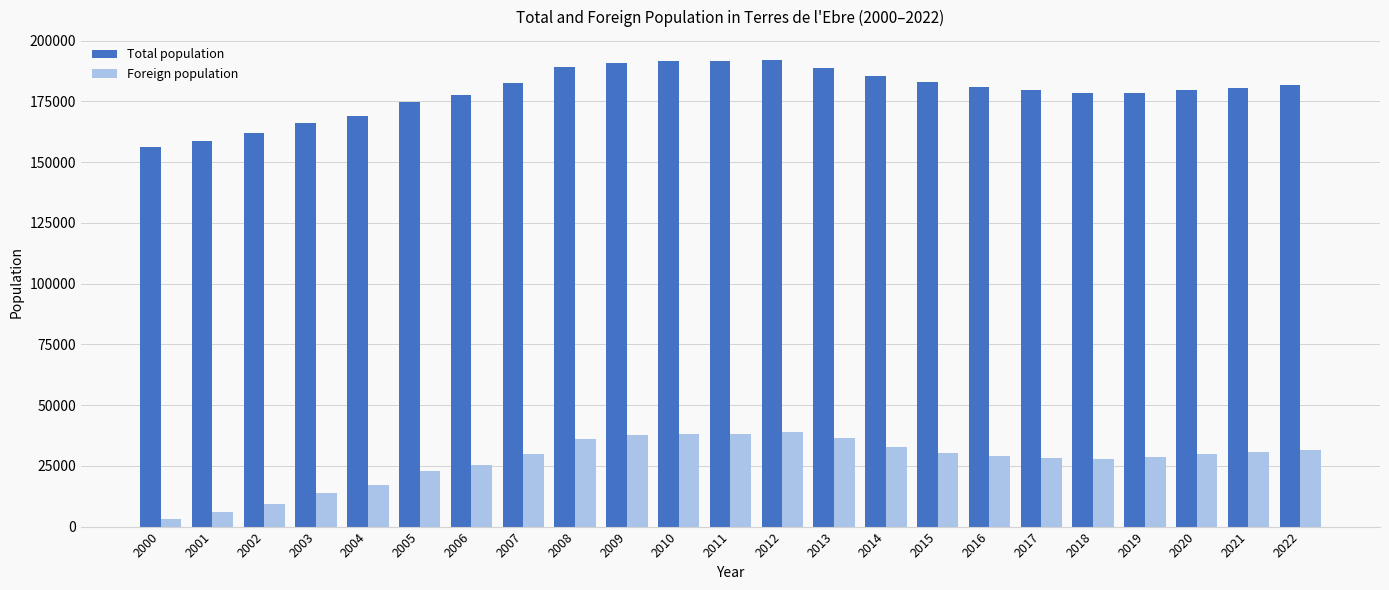

Between 2009 and 2020, which series saw the biggest shift?

Total population